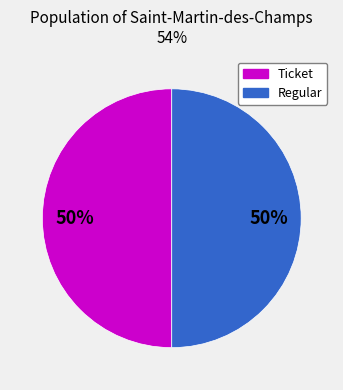

To the nearest percent, what is the average slice percentage?

50%